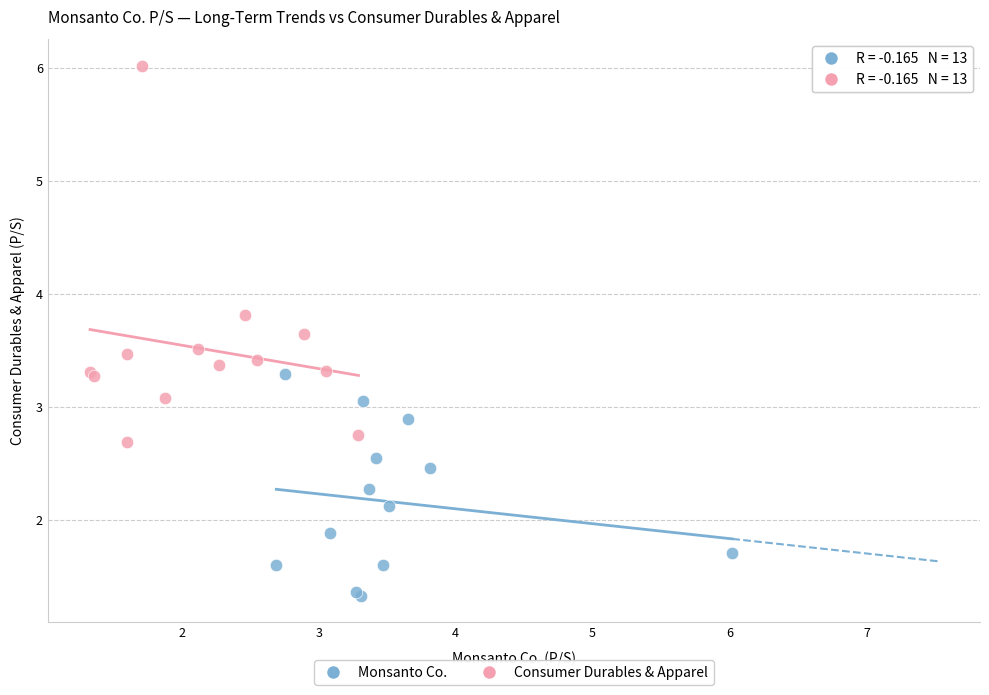

Which series reaches the maximum Y coordinate?

Consumer Durables & Apparel